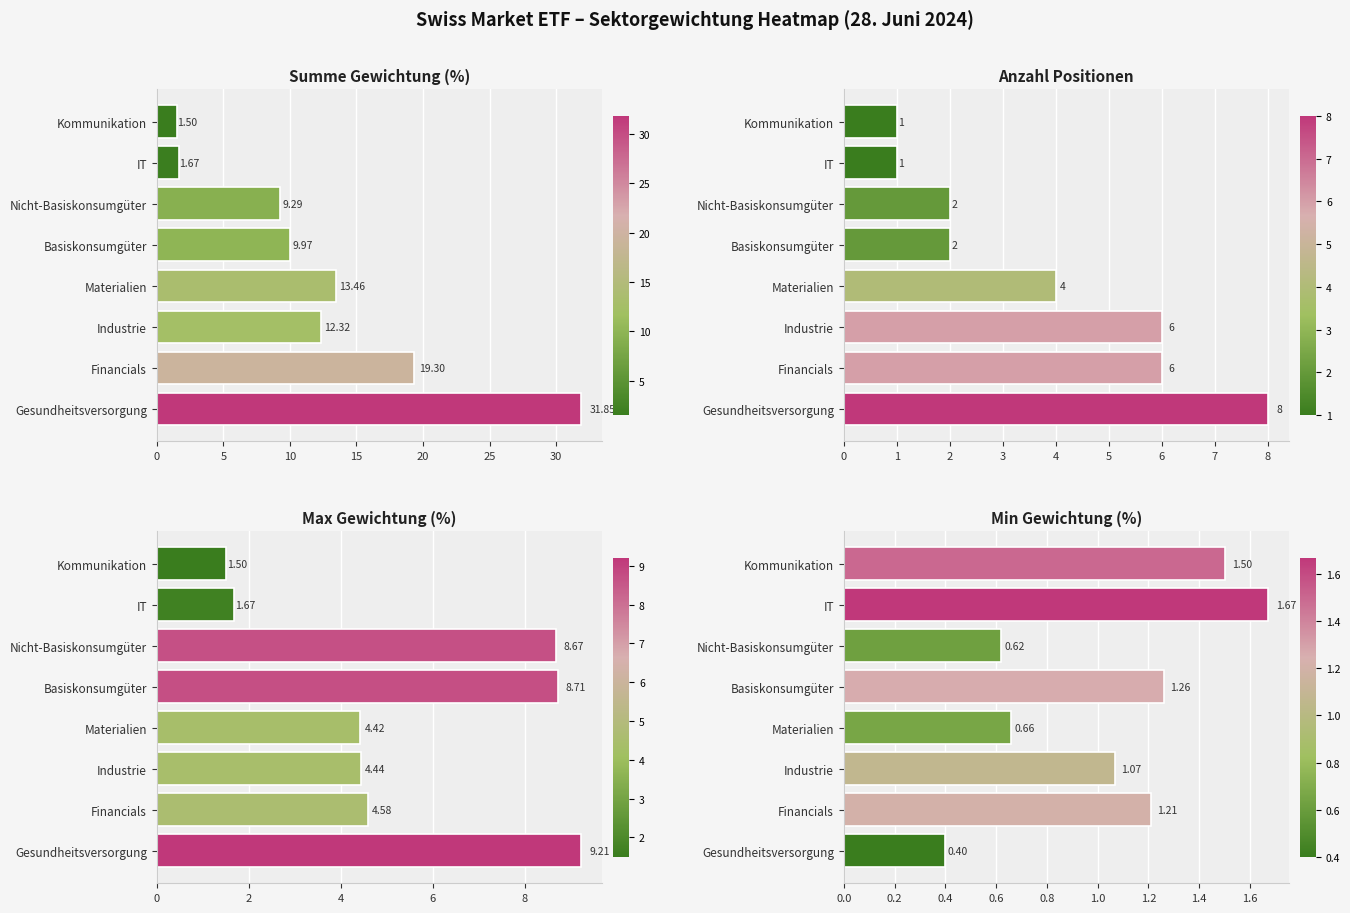

Which series has the largest total across all categories?

Summe Gewichtung (%)